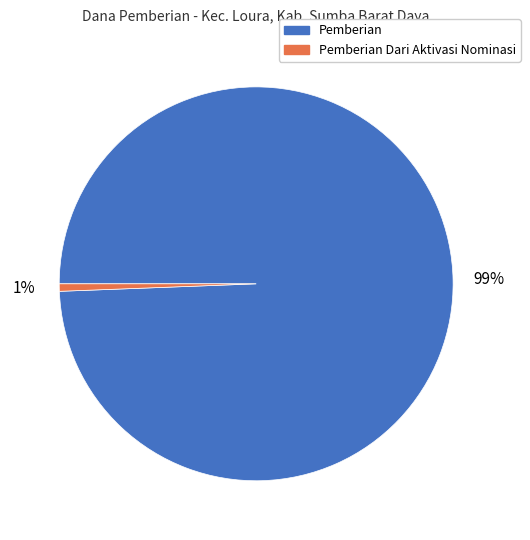

How many segments does this pie chart have?

2